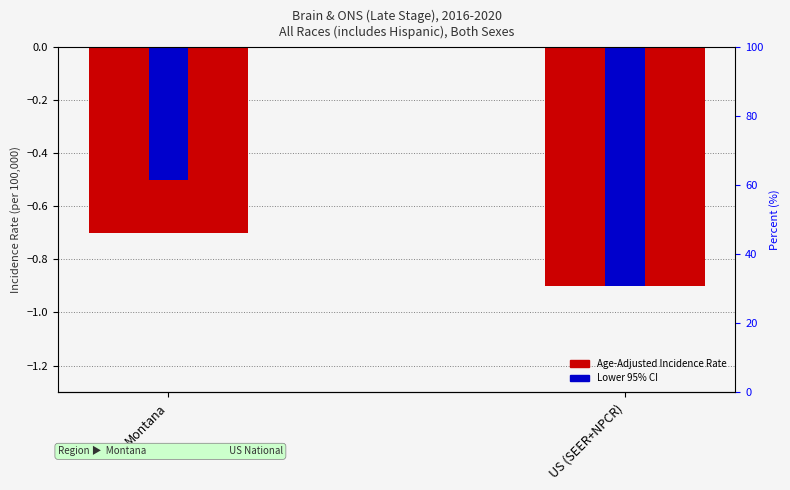

Reading left to right, what are all the values shown in this chart?

Age-Adjusted Incidence Rate: -0.7	-0.9
Lower 95% CI: -0.5	-0.9